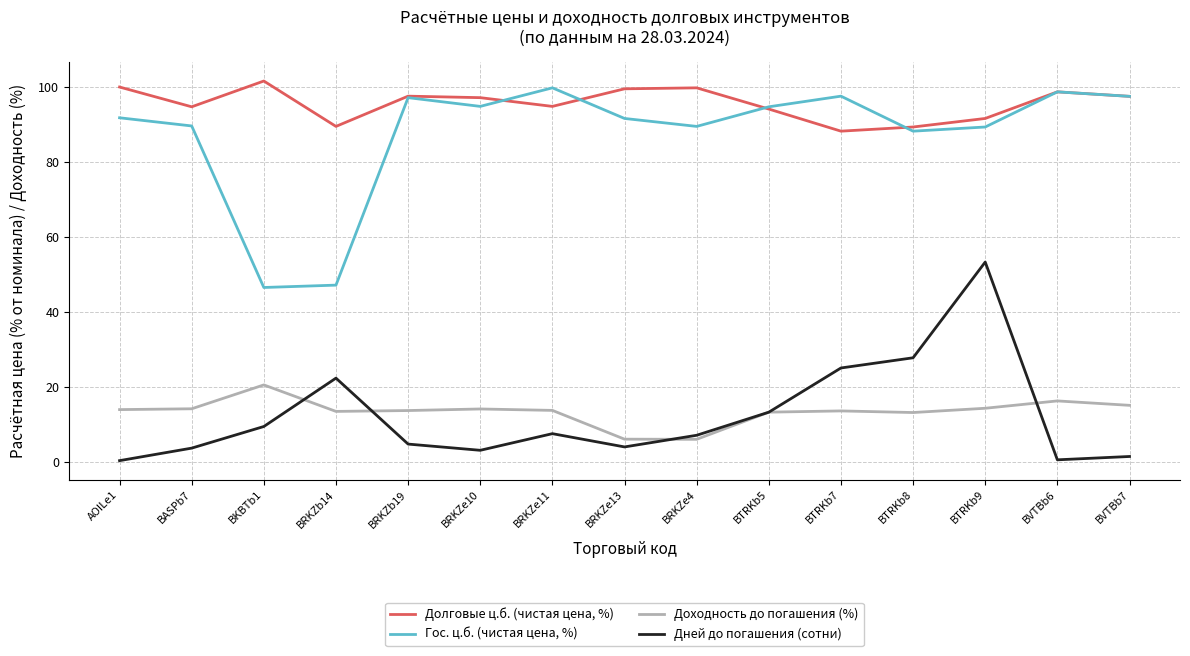

What is the sum of all Гос. ц.б. (чистая цена, %) values?

1315.3